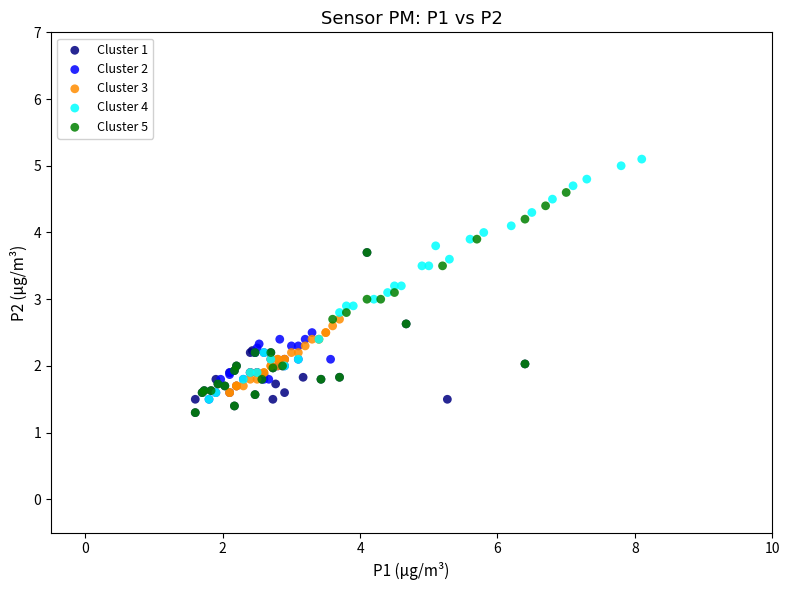

Which series reaches the maximum Y coordinate?

Cluster 4